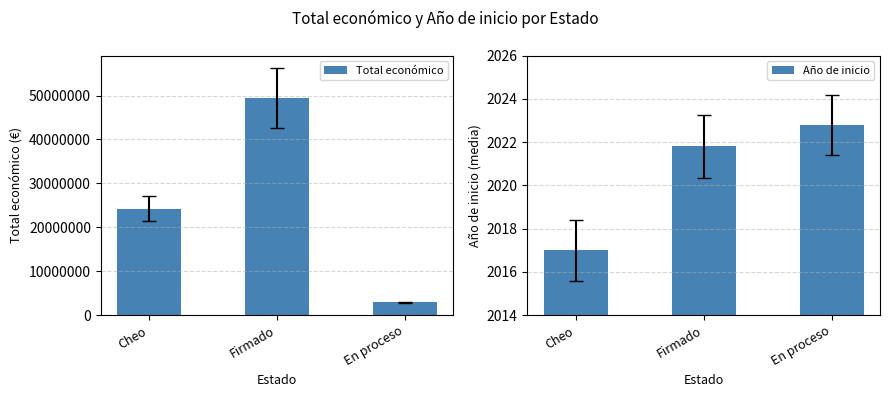

Which category has the highest value in the Total económico series?

Firmado